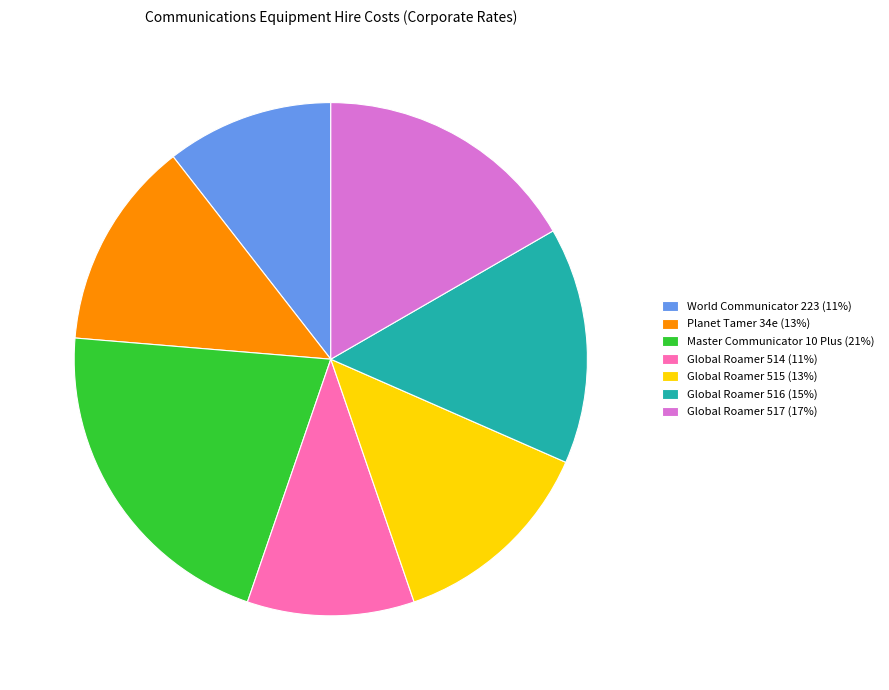

Is Global Roamer 517 the majority of the pie?

No